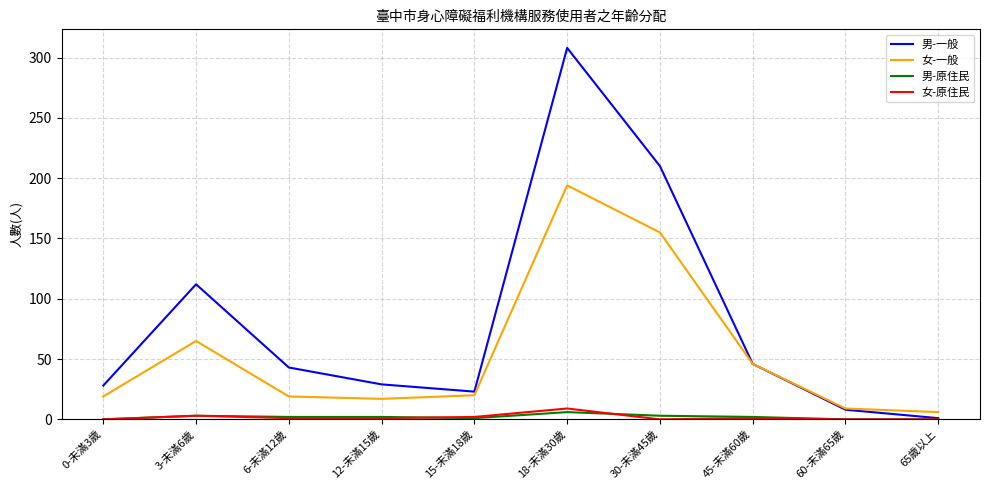

What position from the left is 0-未滿3歲?

1